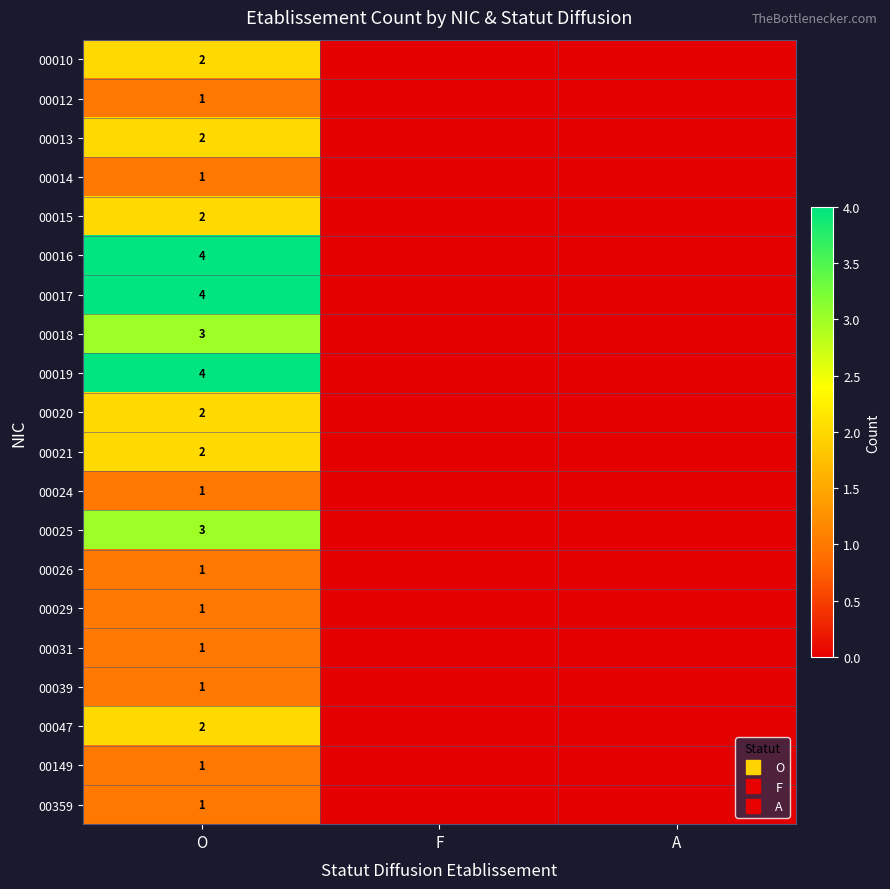

What is the difference between the highest and lowest values at O?

3